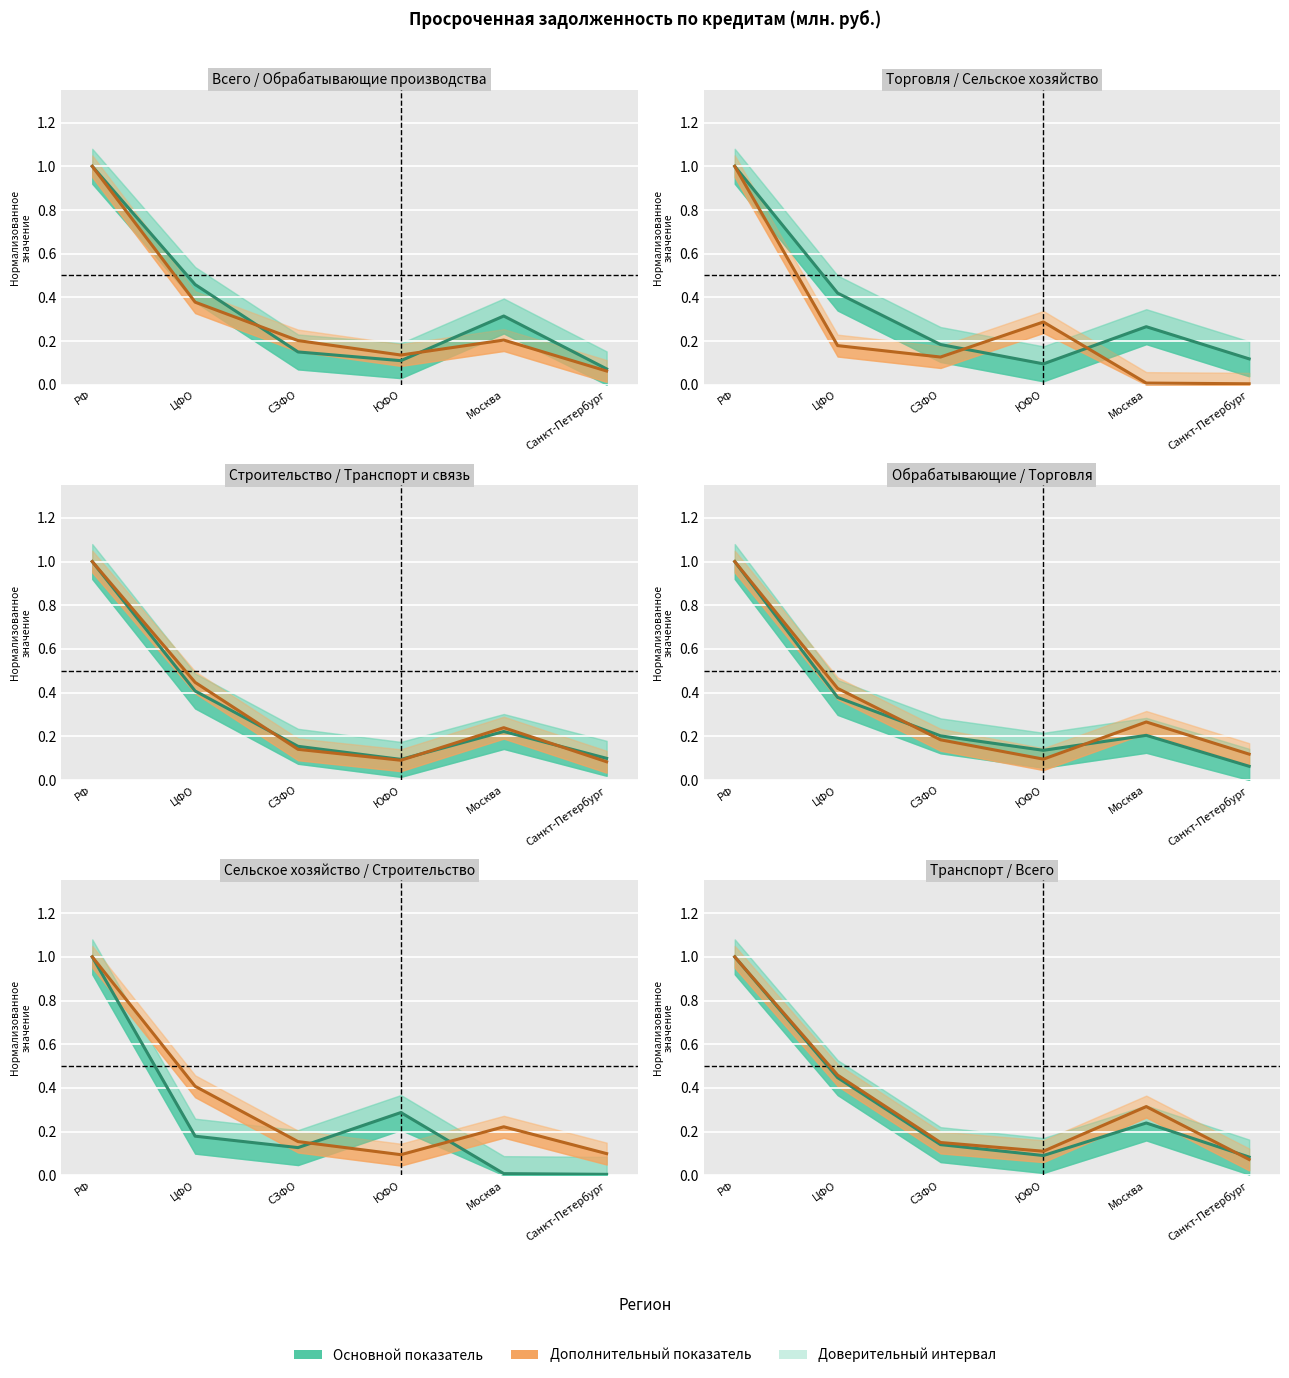

The транспорт и связь series shows 0.2 at Москва. True or false?

True